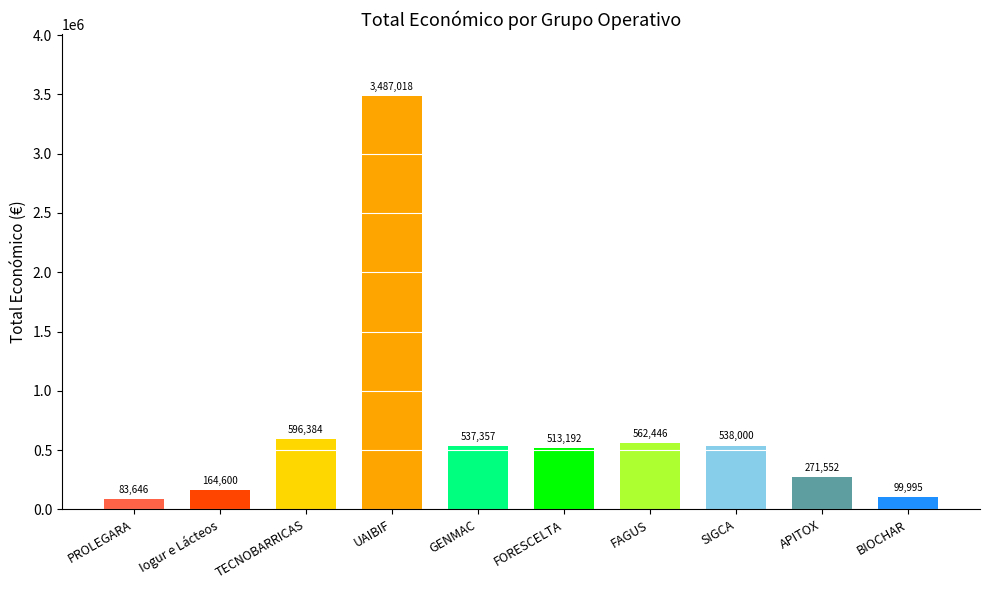

What is the label of the 9th bar from the left?

APITOX